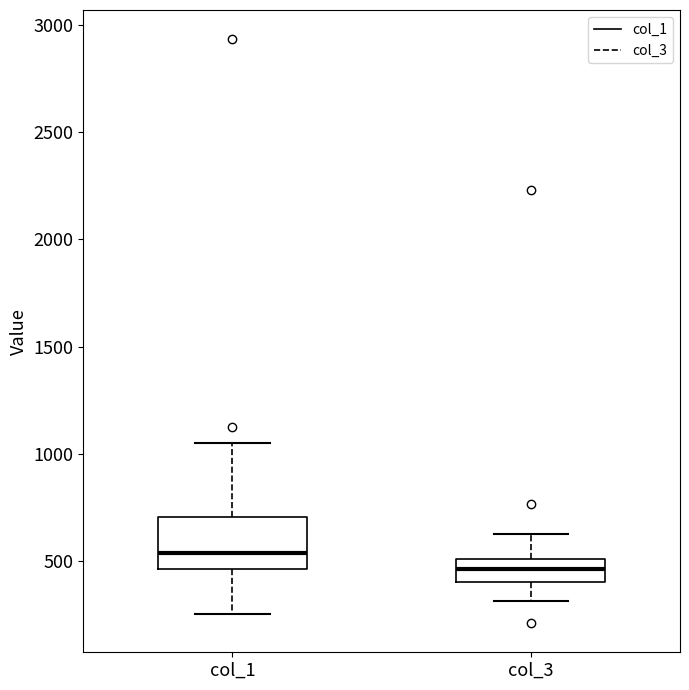

Reading left to right, read every box against the y-axis: the position of its median line, the range the box covers, and the ends of its whiskers. The values are not printed on the chart, so give them approximately, as read against the axis.

col_1: median 550, box 450 to 700, whiskers 250 to 1050
col_3: median 450, box 400 to 500, whiskers 300 to 600